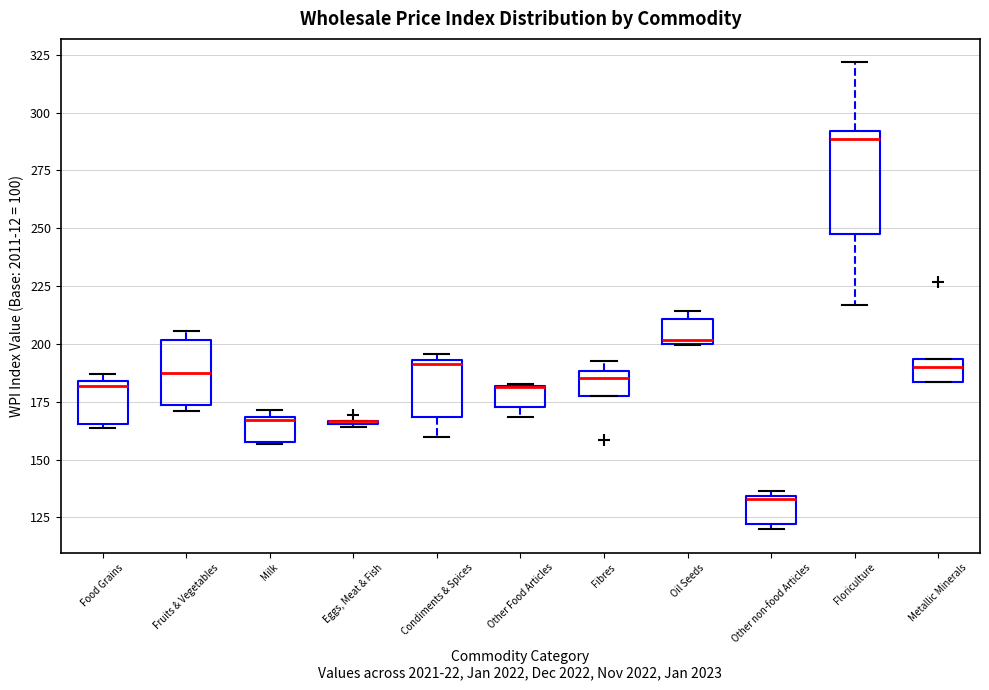

Reading left to right, read every box against the y-axis: the position of its median line, the range the box covers, and the ends of its whiskers. The values are not printed on the chart, so give them approximately, as read against the axis.

Food Grains: median 180, box 165 to 185, whiskers 165 (just below the box's lower edge) to 185 (just above the box's upper edge)
Fruits & Vegetables: median 190, box 175 to 200, whiskers 170 to 205
Milk: median 165, box 155 to 170, whiskers 155 to 170 (just above the box's upper edge)
Eggs, Meat & Fish: box collapsed to a line at 165, whiskers 165 to 165
Condiments & Spices: median 190, box 170 to 195, whiskers 160 to 195 (just above the box's upper edge)
Other Food Articles: median 180 (drawn on the box's upper edge), box 175 to 180, whiskers 170 to 185
Fibres: median 185, box 175 to 190, whiskers 175 to 195
Oil Seeds: median 200 (just above the box's lower edge), box 200 to 210, whiskers 200 to 215
Other non-food Articles: median 135 (just below the box's upper edge), box 120 to 135, whiskers 120 (just below the box's lower edge) to 135 (just above the box's upper edge)
Floriculture: median 290 (just below the box's upper edge), box 250 to 290, whiskers 215 to 320
Metallic Minerals: median 190, box 185 to 195, whiskers 185 to 195